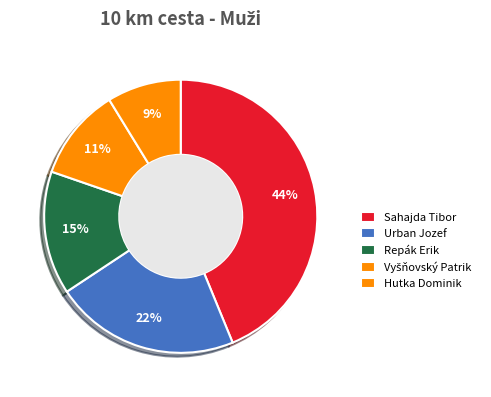

To the nearest percent, what is the difference between the largest and smallest slice percentages?

35%